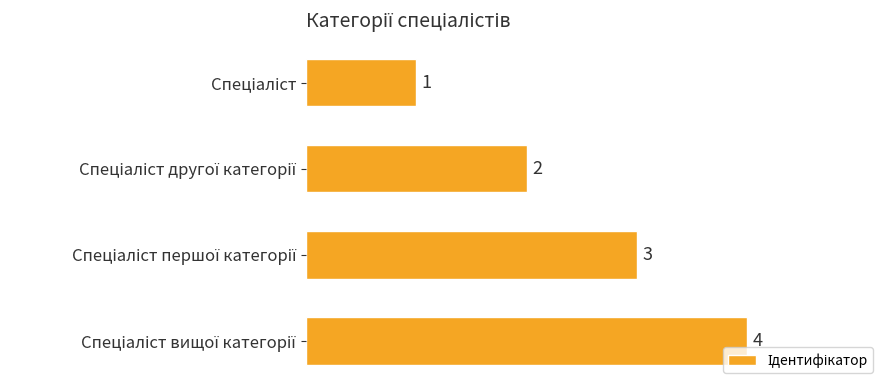

Count the values in the range 2 to 4.

3